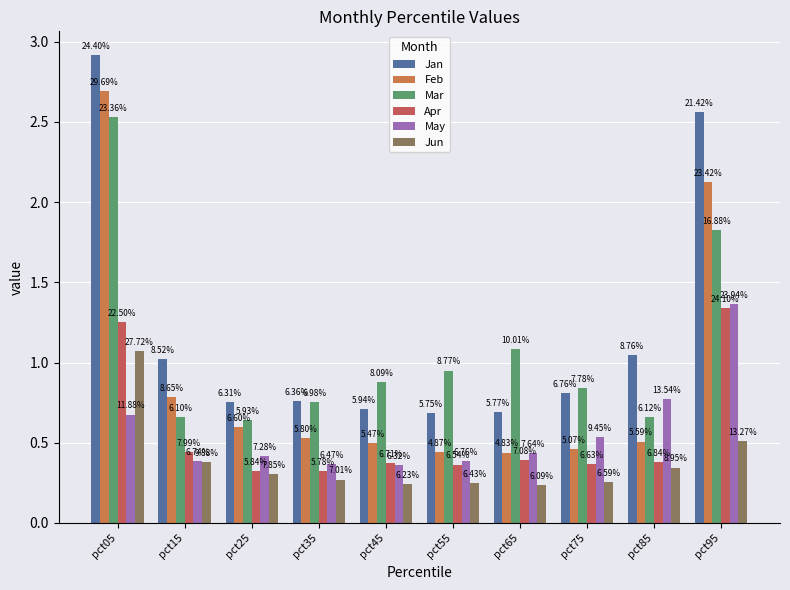

What is the approximate value of Mar at pct05?

2.5